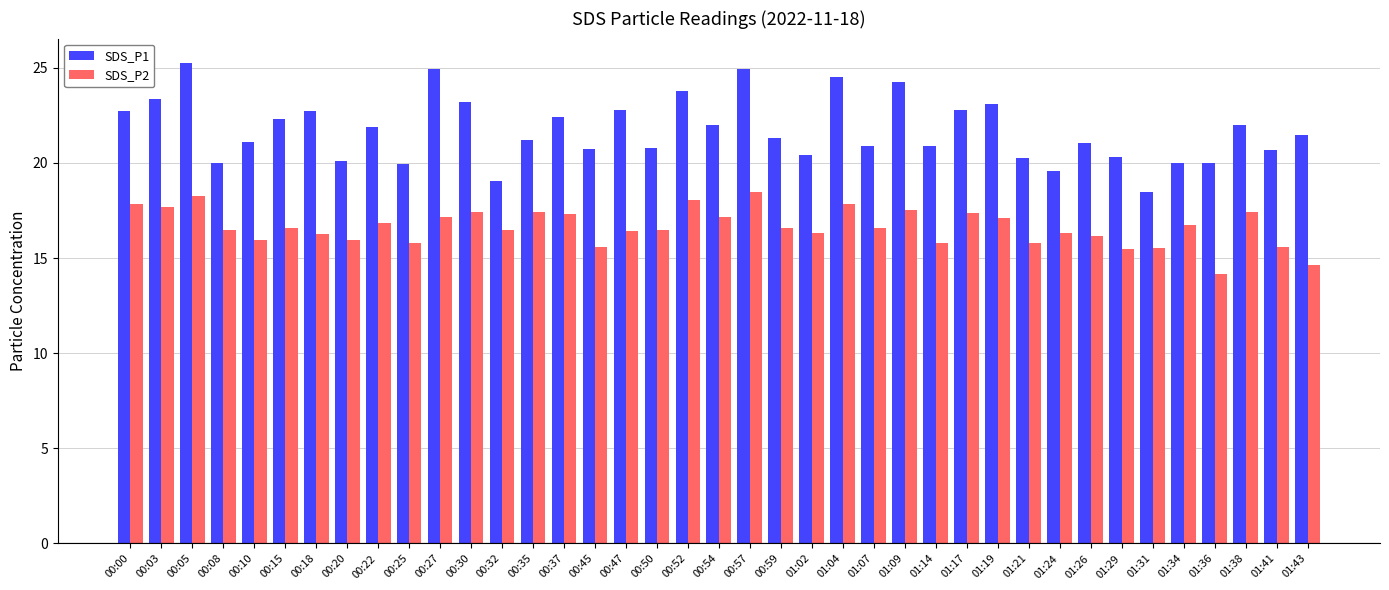

How many categories are shown in the chart?

39